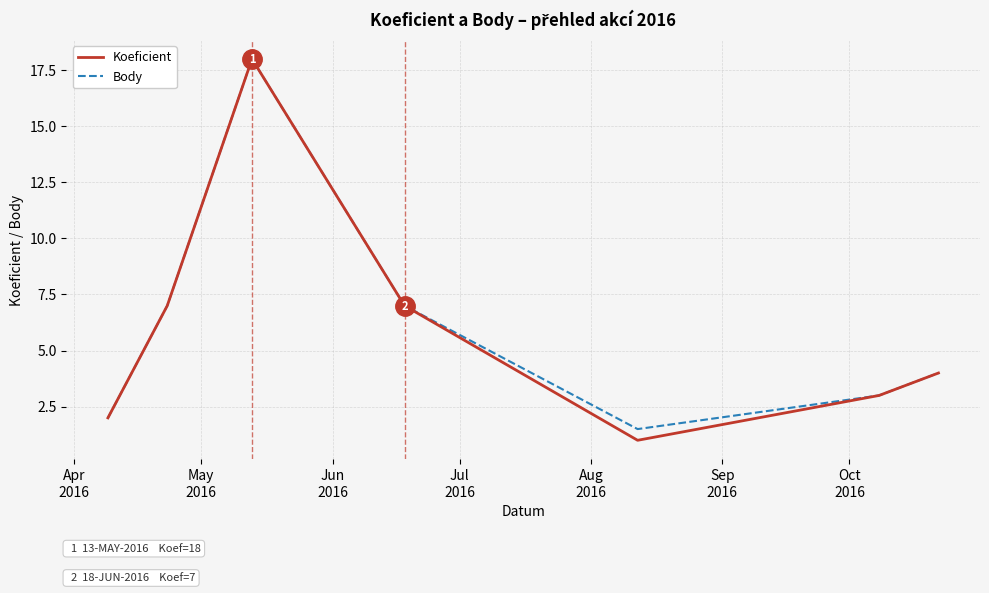

Reading left to right, what are all the values shown in this chart?

Koeficient: 2.0	7.0	18.0	7.0	1.0	3.0	4.0
Body: 2.0	7.0	18.0	7.0	1.5	3.0	4.0